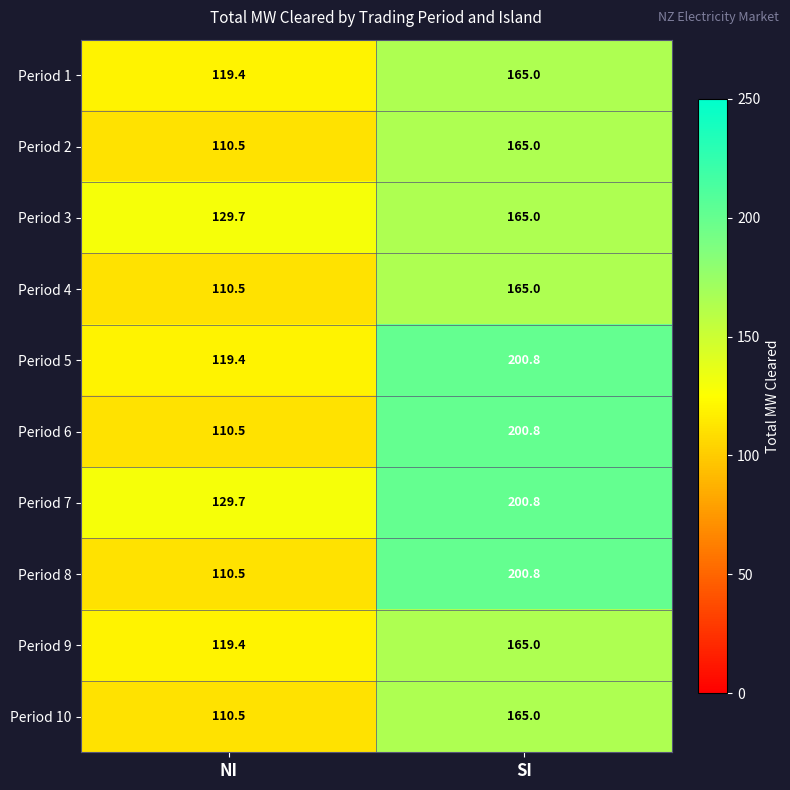

What is the difference between the highest and lowest values at SI?

35.8